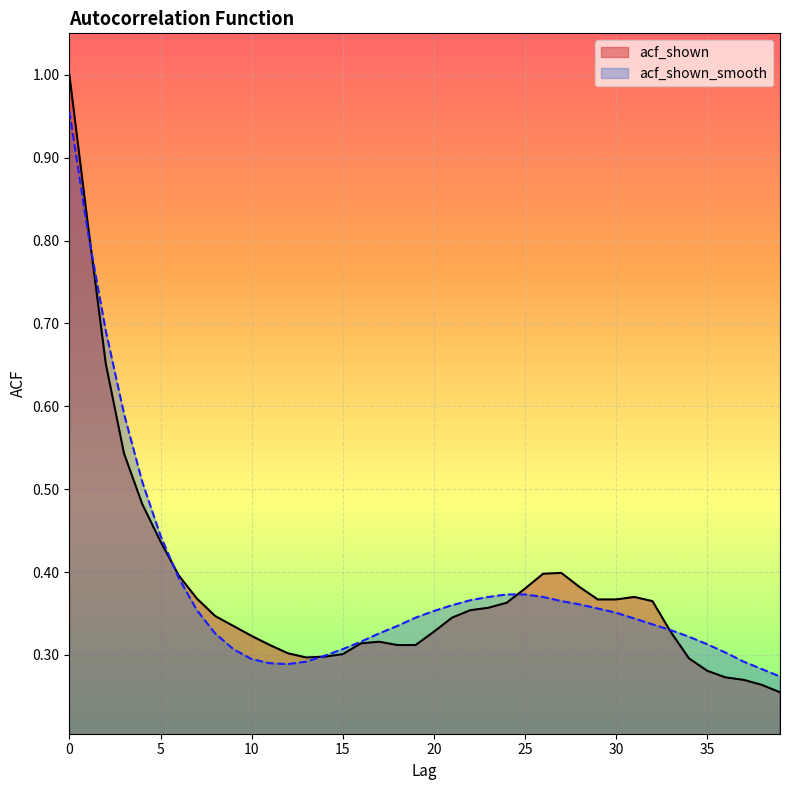

How many lines are shown in the chart?

2